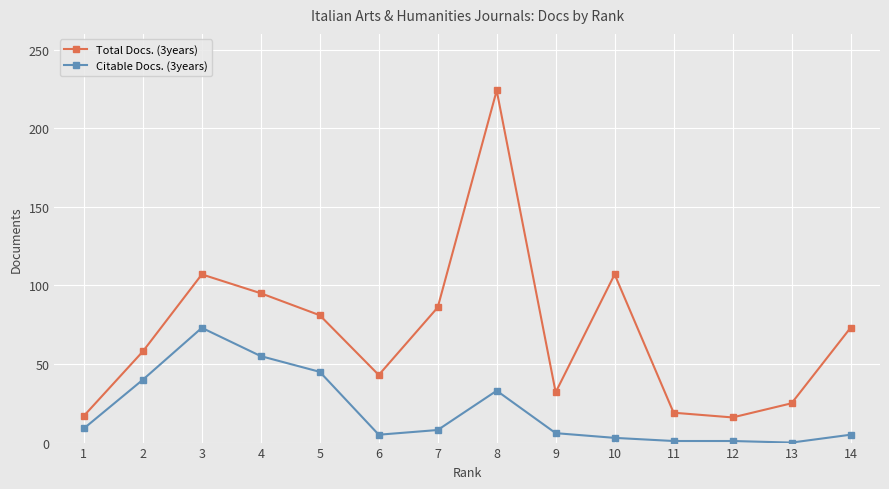

What is the difference between the highest and lowest values at 3?

34